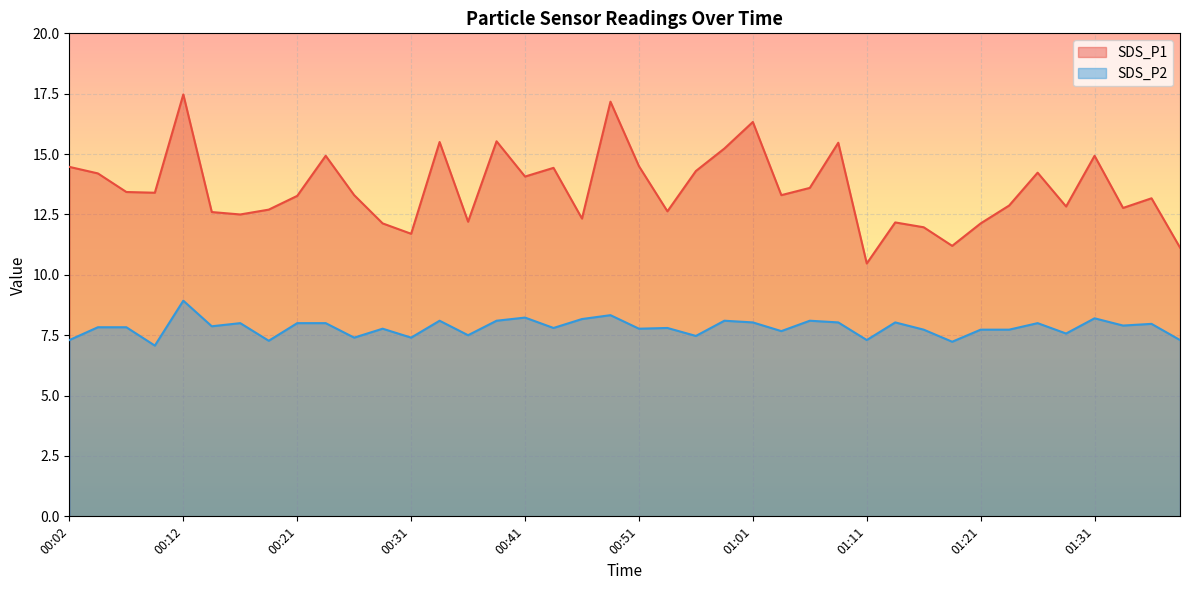

True or false: SDS_P1 and SDS_P2 intersect in this chart.

False